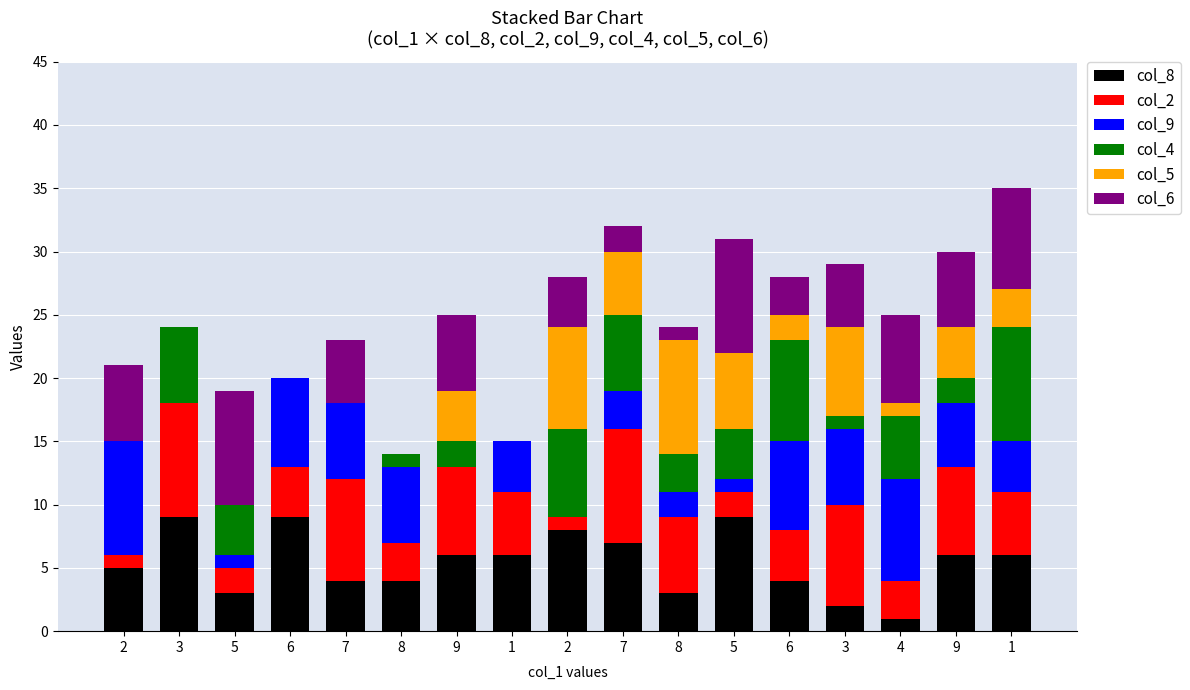

True or false: col_6 has a value of -3 at 3.

False